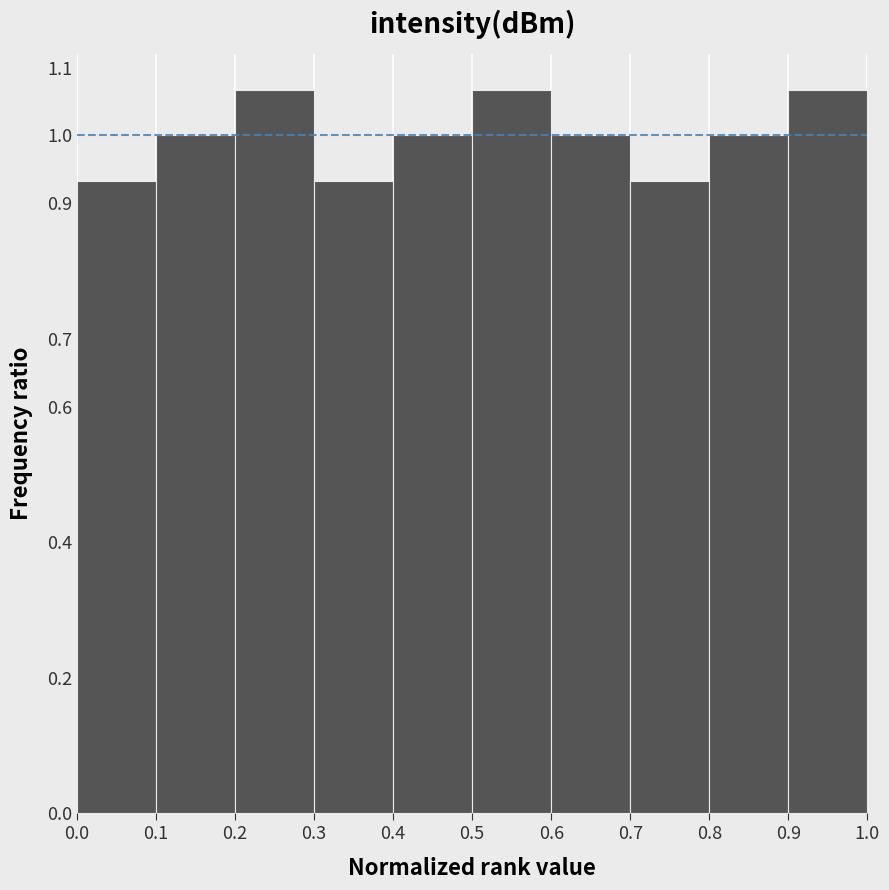

Reading left to right, transcribe this chart: for each bar, give the range it covers on the x-axis and its height. The values are not printed on the chart, so give them approximately, as read against the axis.

0.0 to 0.1: 0.93
0.1 to 0.2: 1.00
0.2 to 0.3: 1.07
0.3 to 0.4: 0.93
0.4 to 0.5: 1.00
0.5 to 0.6: 1.07
0.6 to 0.7: 1.00
0.7 to 0.8: 0.93
0.8 to 0.9: 1.00
0.9 to 1.0: 1.07